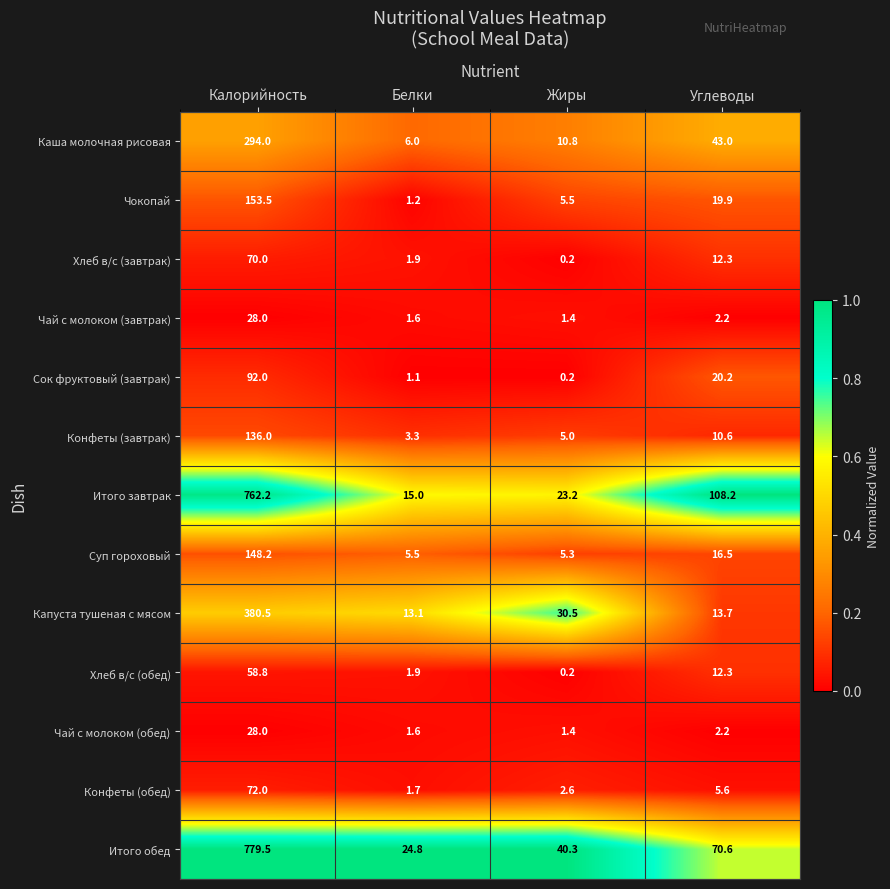

The value of Каша молочная рисовая at Калорийность is 469.5. True or false?

False